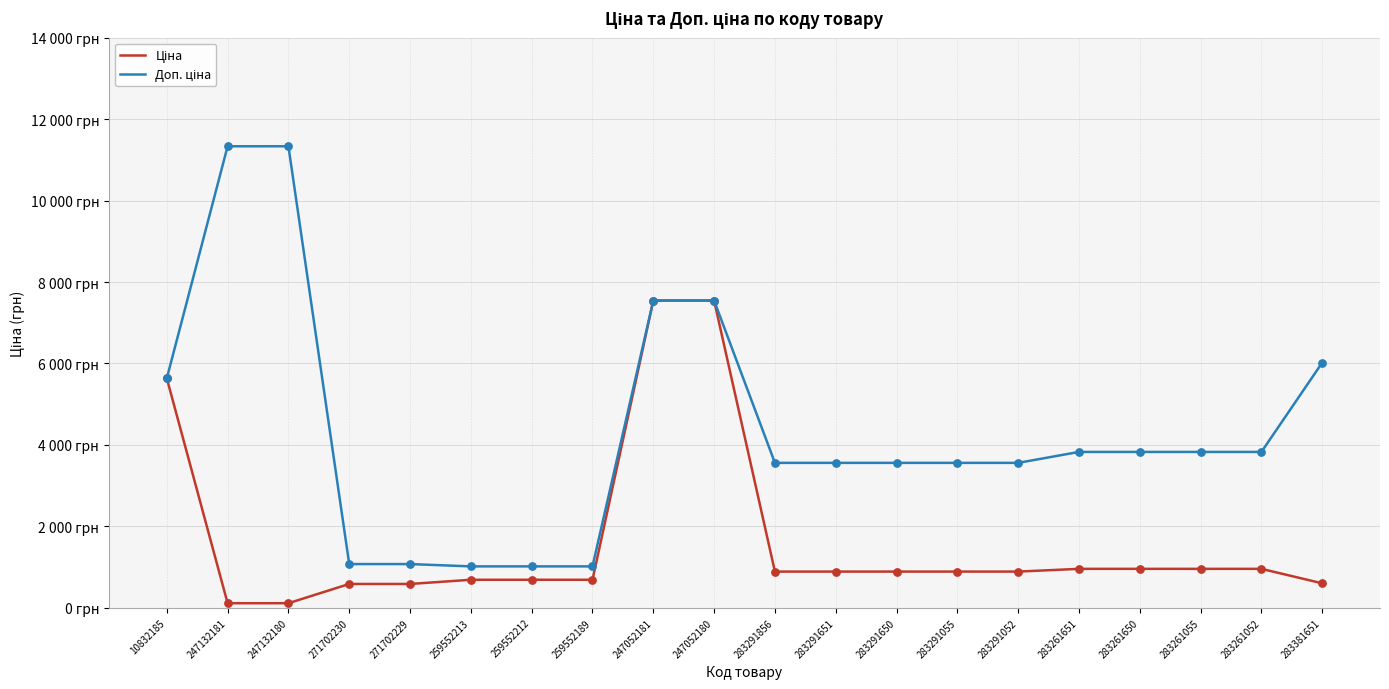

What is the total value across all series at 247052180?

15091.8